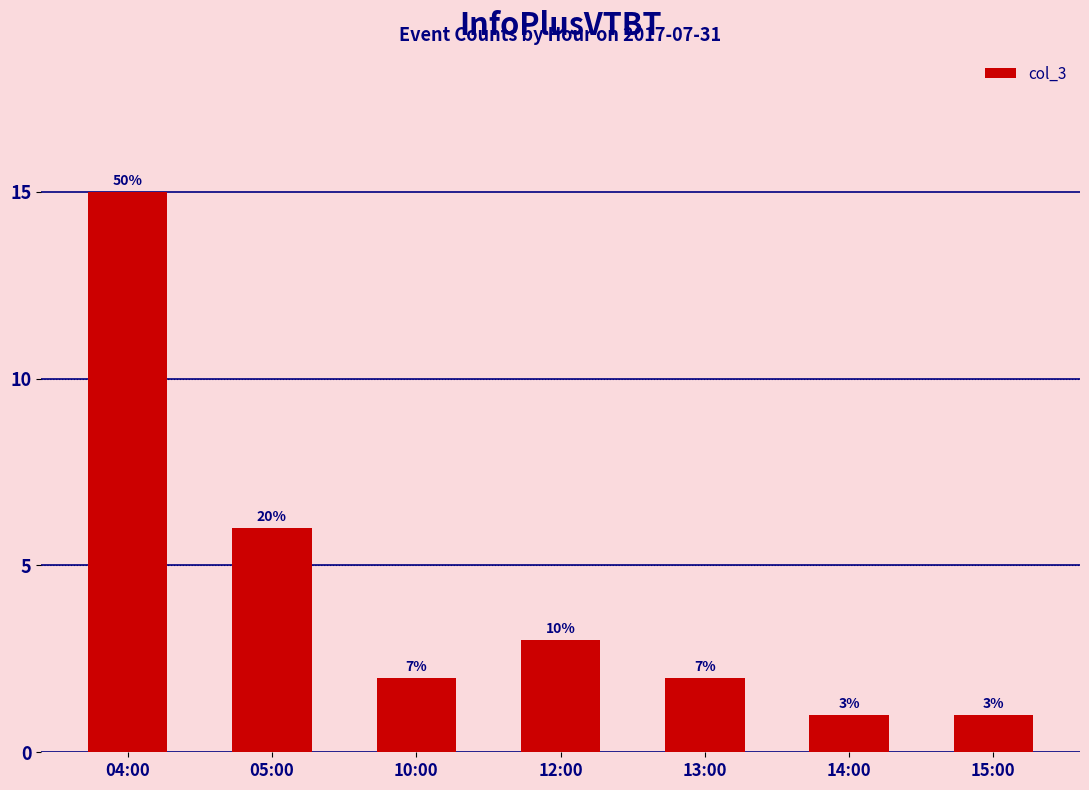

How many bars are there in total?

7